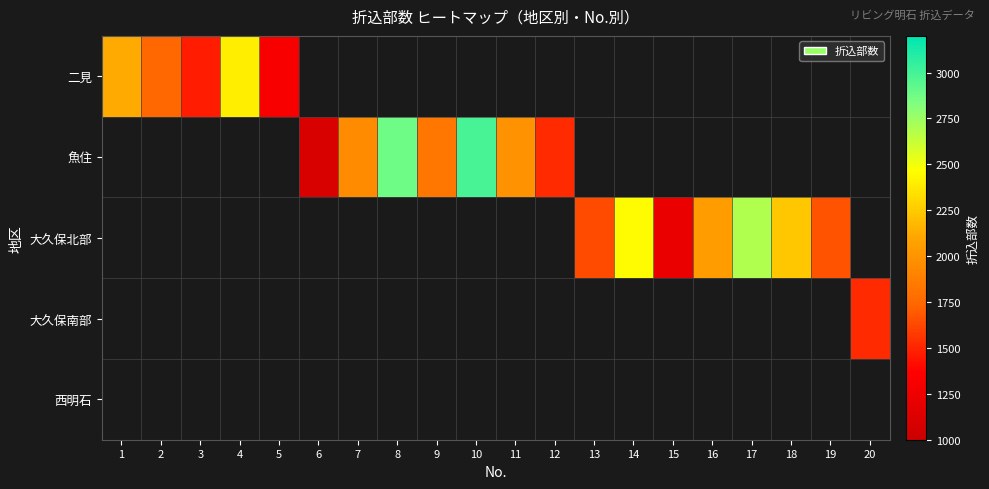

Which label corresponds to the smallest value in the chart?

6